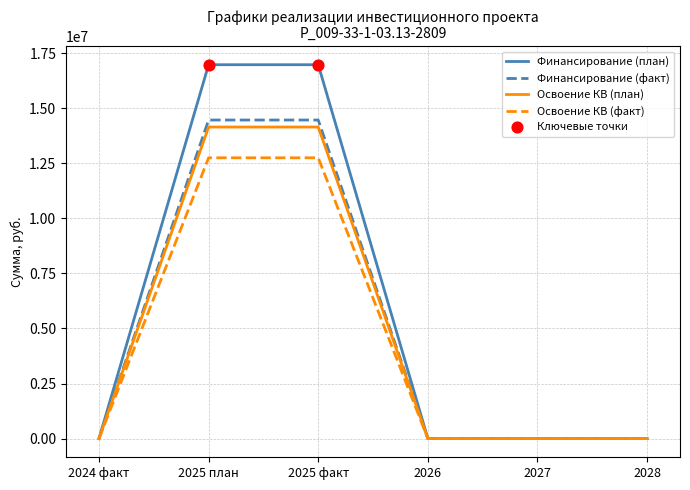

Which series has the widest spread of values?

Финансирование (план)